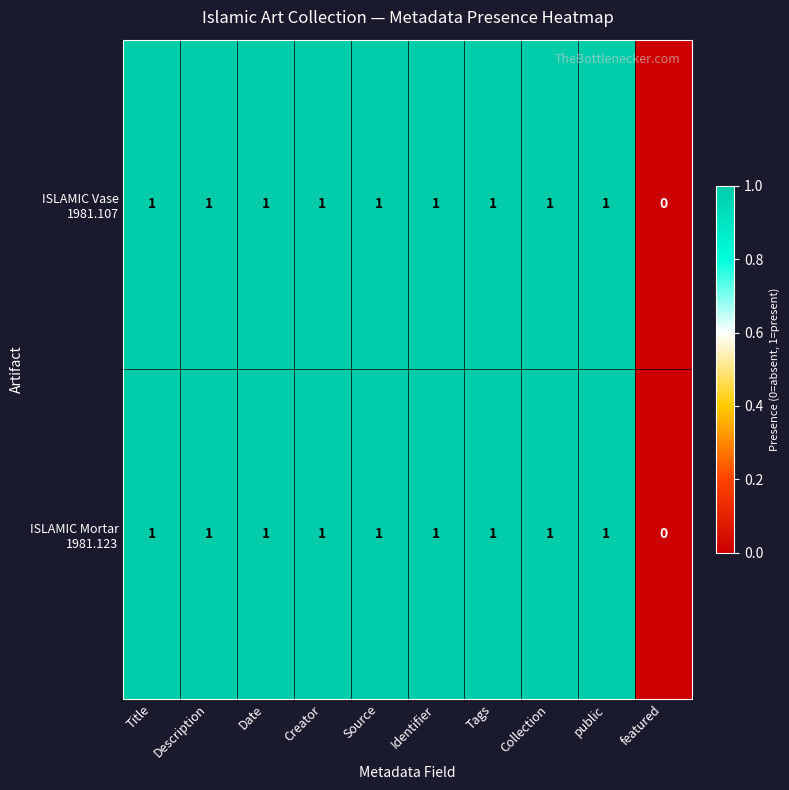

At which category does the chart reach its minimum across all series?

featured